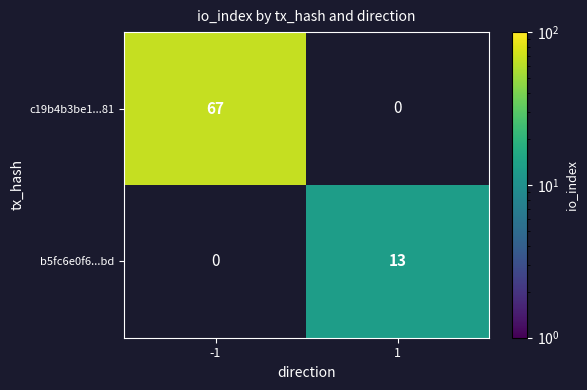

The value of b5fc6e0f6...bd at 1 is 13. True or false?

True